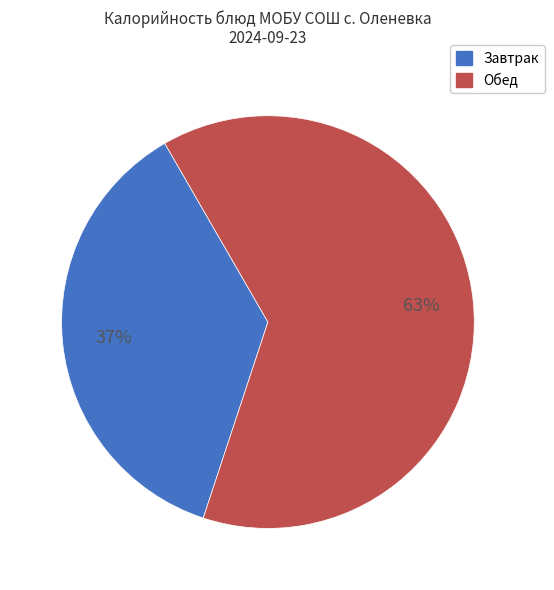

Does any single category account for the majority?

Yes